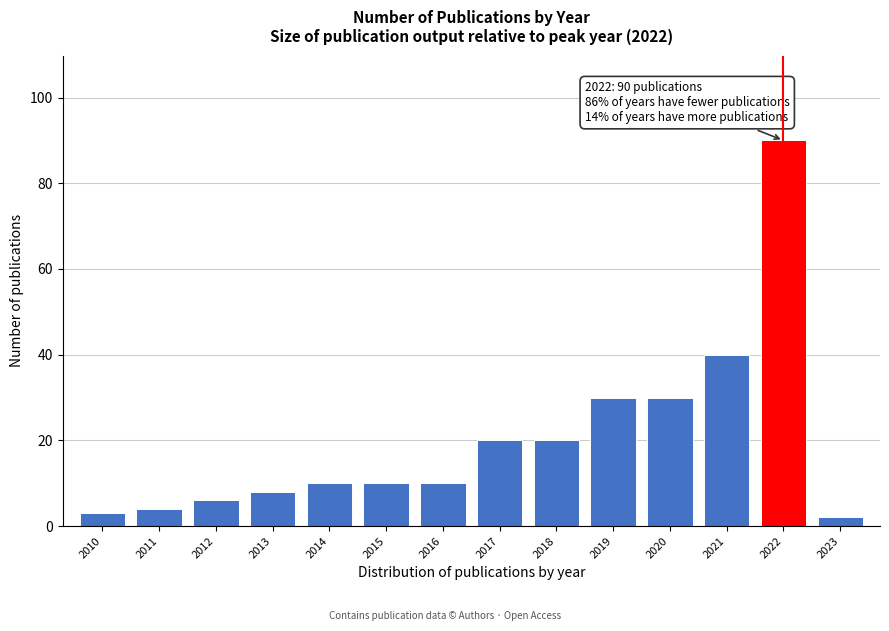

Reading left to right, extract all data points from this chart.

2010=3	2011=4	2012=6	2013=8	2014=10	2015=10	2016=10	2017=20	2018=20	2019=30	2020=30	2021=40	2022=90	2023=2